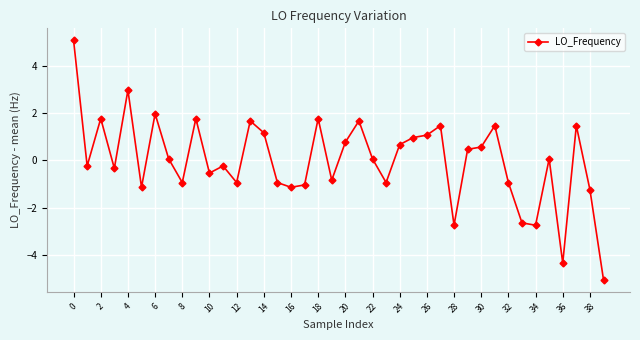

What is the smallest value displayed?

-5.0